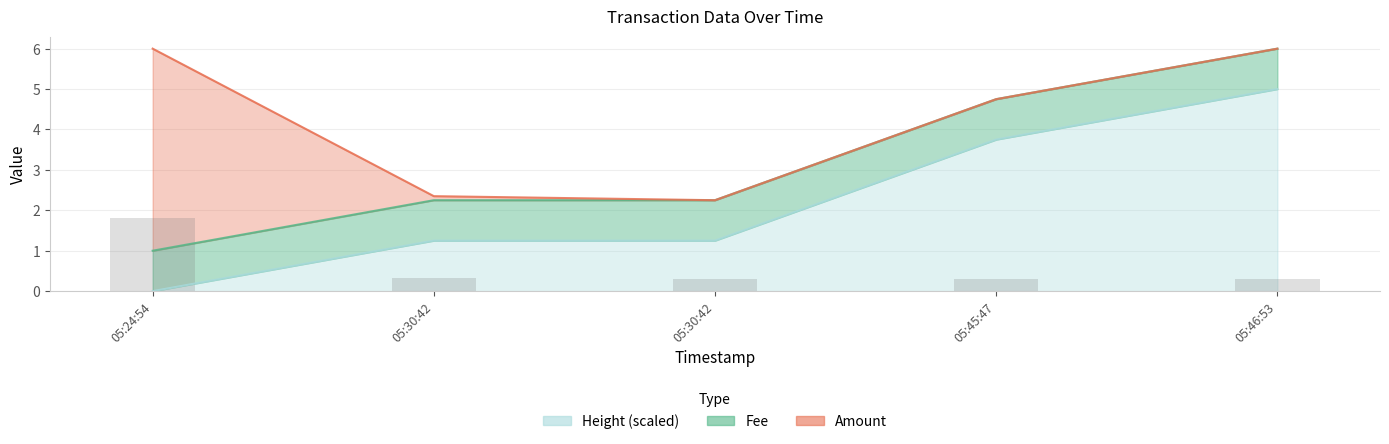

The value of Amount at 05:46:53 is 0.5. True or false?

False